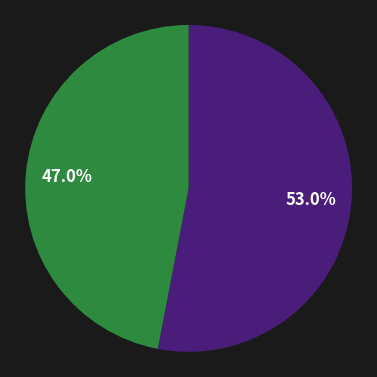

Is there a majority slice in this chart?

Yes